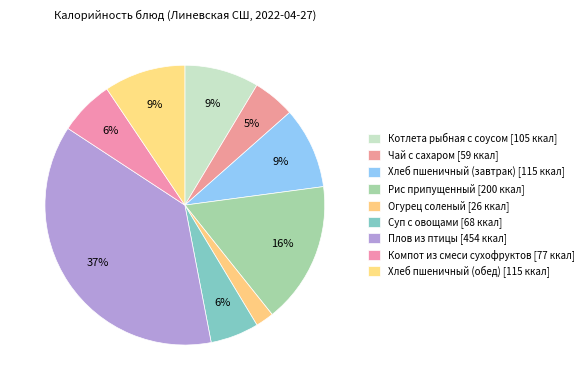

How many slices are in this pie chart?

9